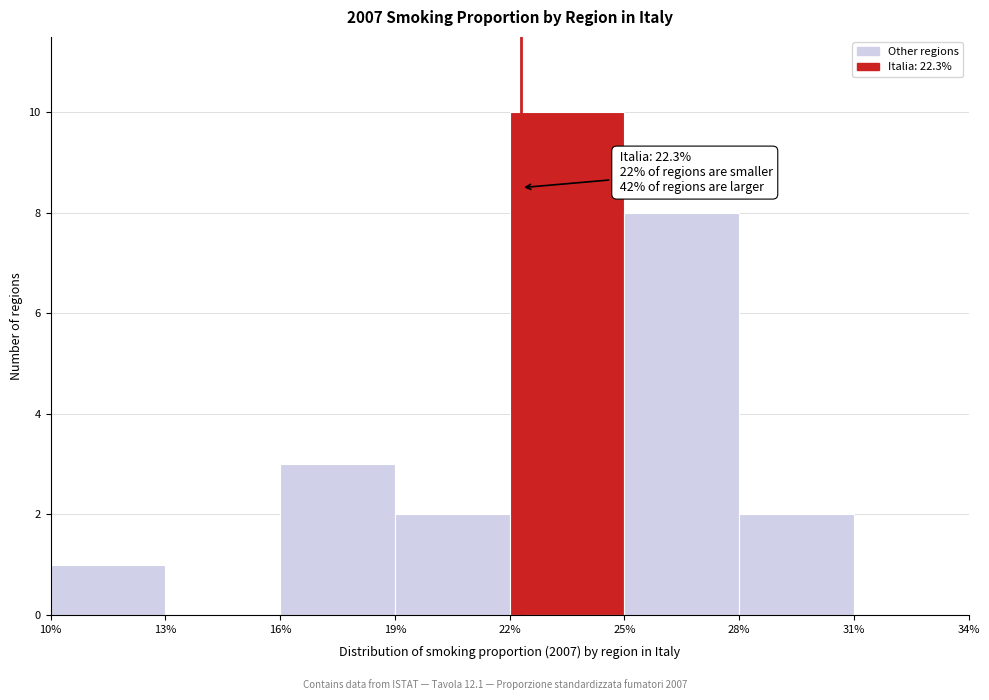

Over which range of the x-axis is the bar tallest?

22% to 25%